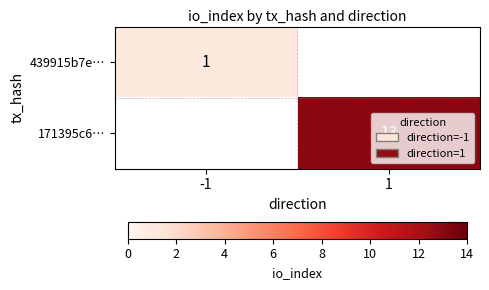

True or false: 171395c6… has a value of 7 at 1.

False